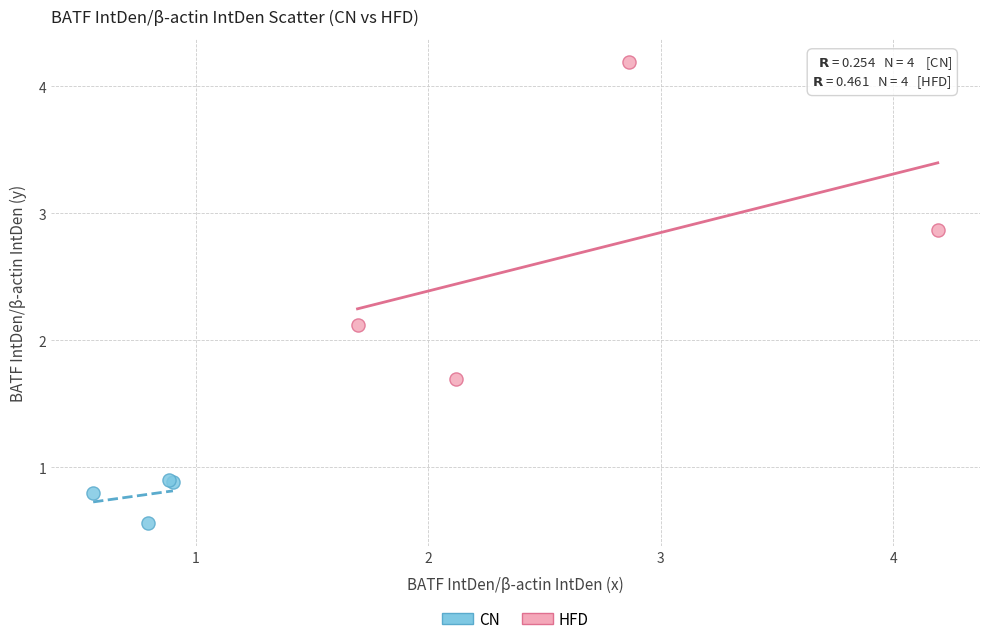

Which series contains the highest Y value?

HFD